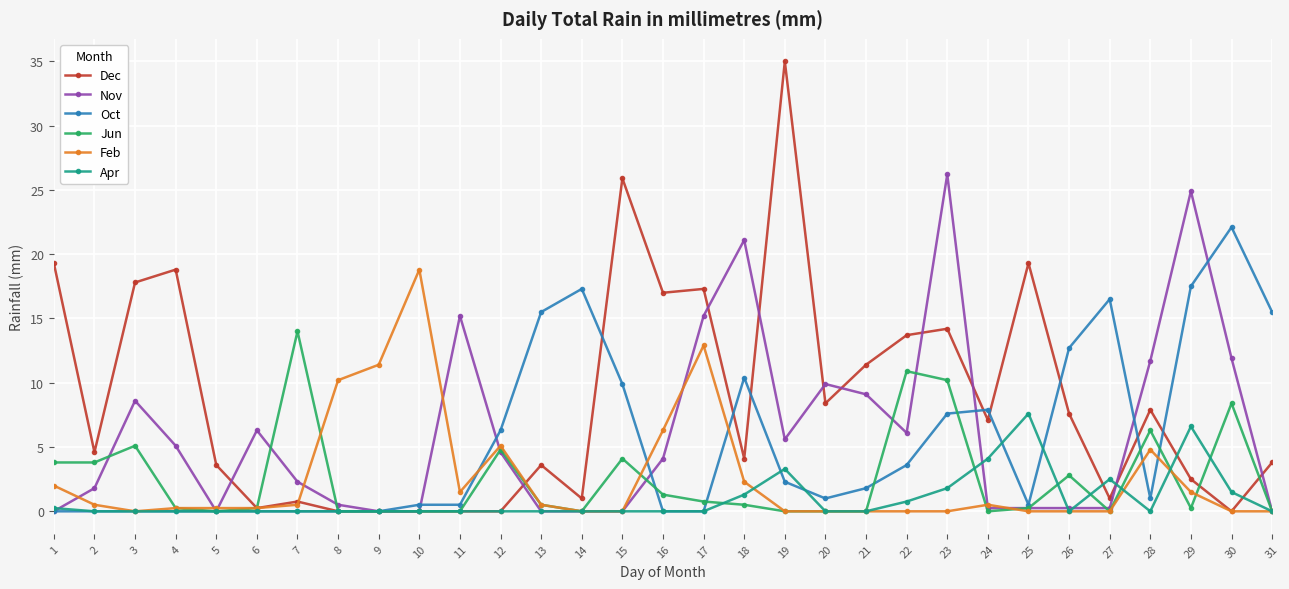

List the series in order of their peak value, highest first.

Dec, Nov, Oct, Feb, Jun, Apr